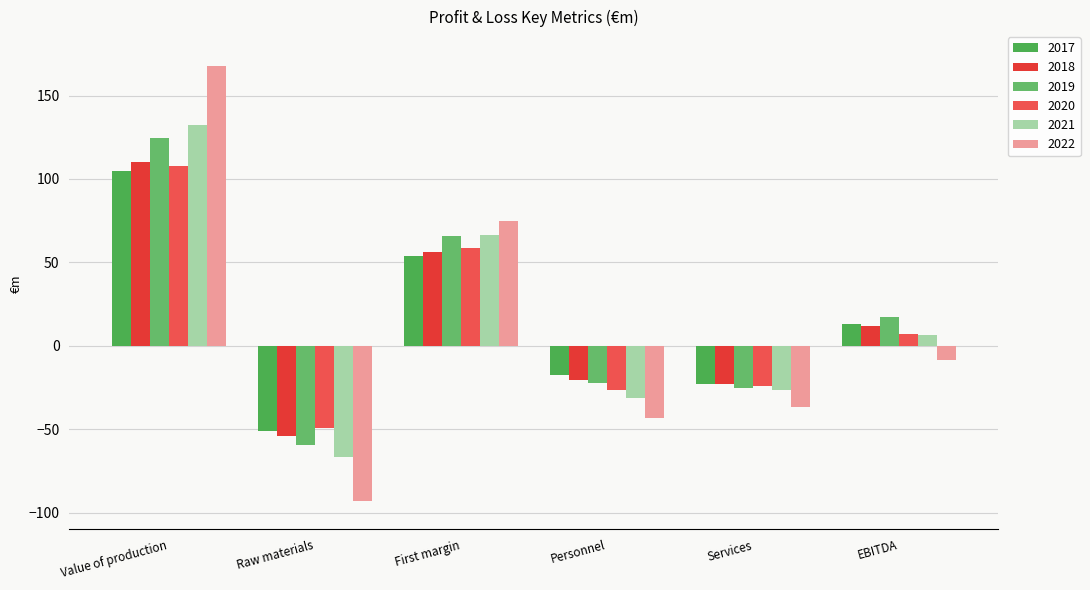

The value of 2022 at Services is -36.8. True or false?

True